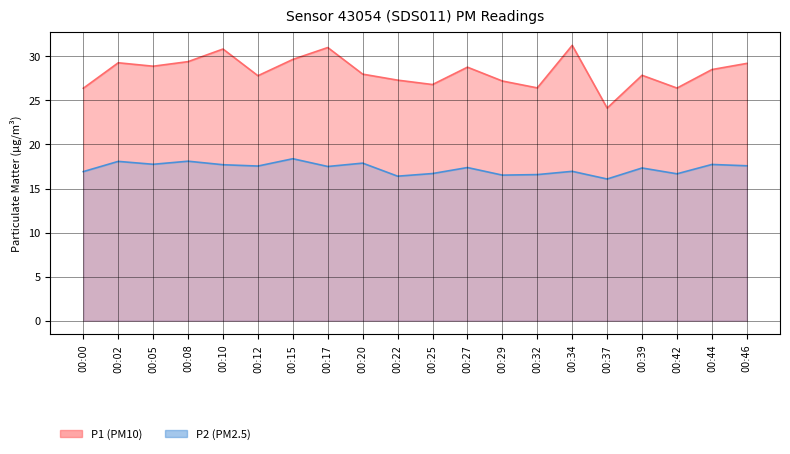

At which category does the chart reach its minimum across all series?

00:37